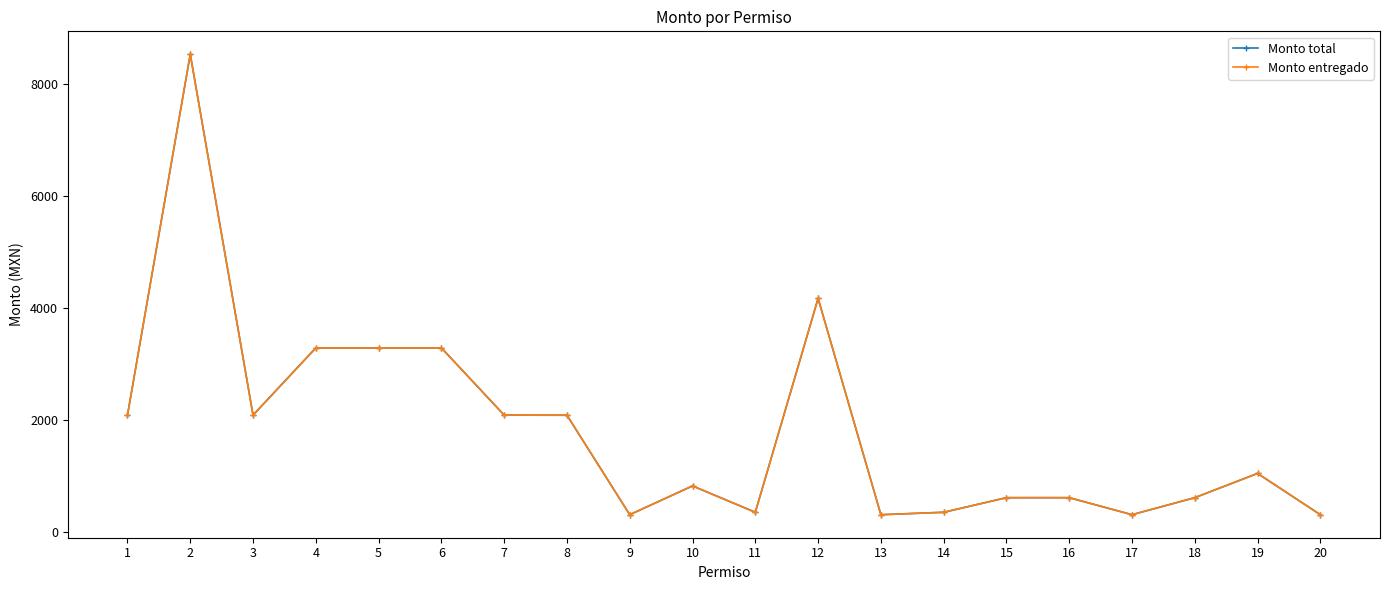

Which category has the lowest value across all series?

9